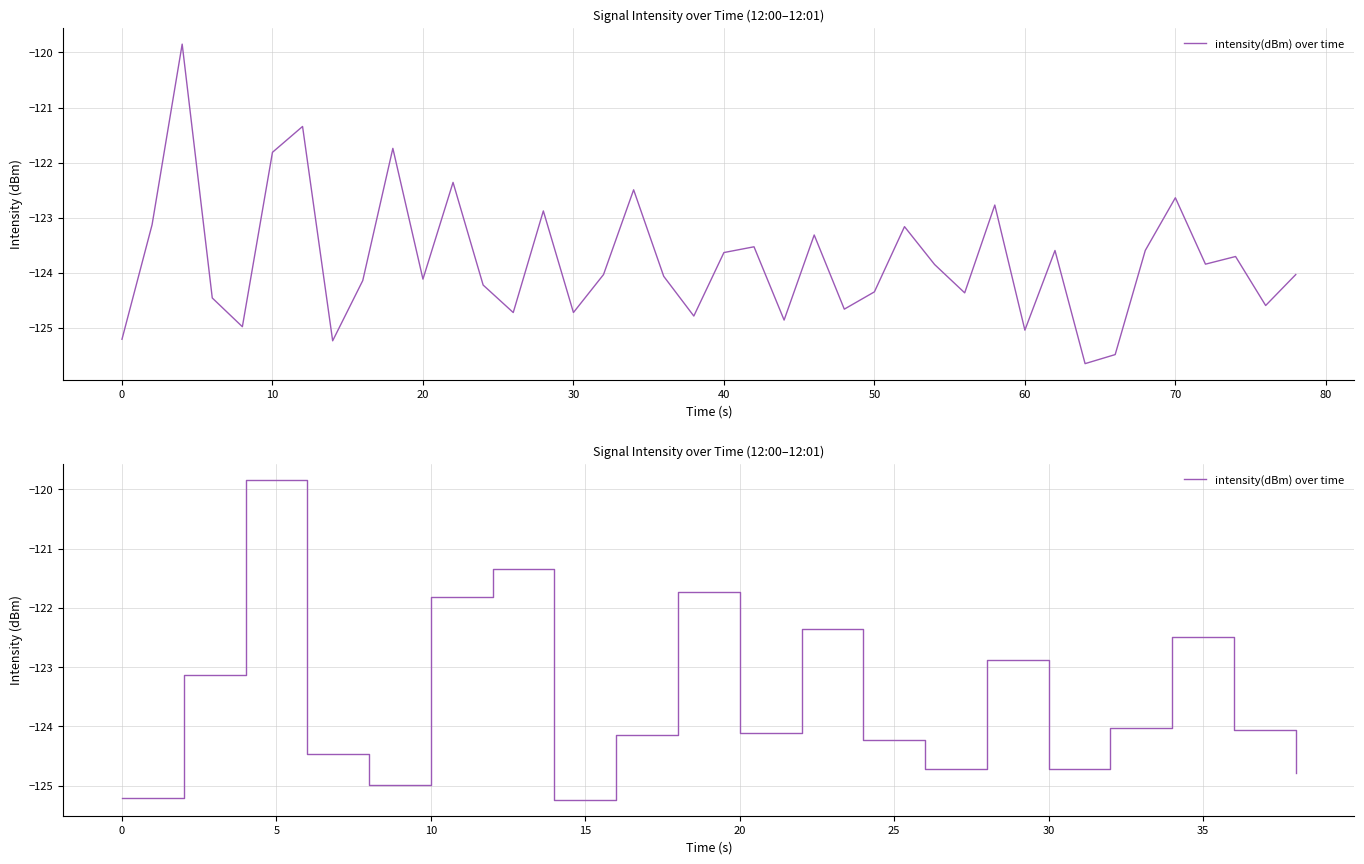

What is the maximum value shown in the chart?

-119.8